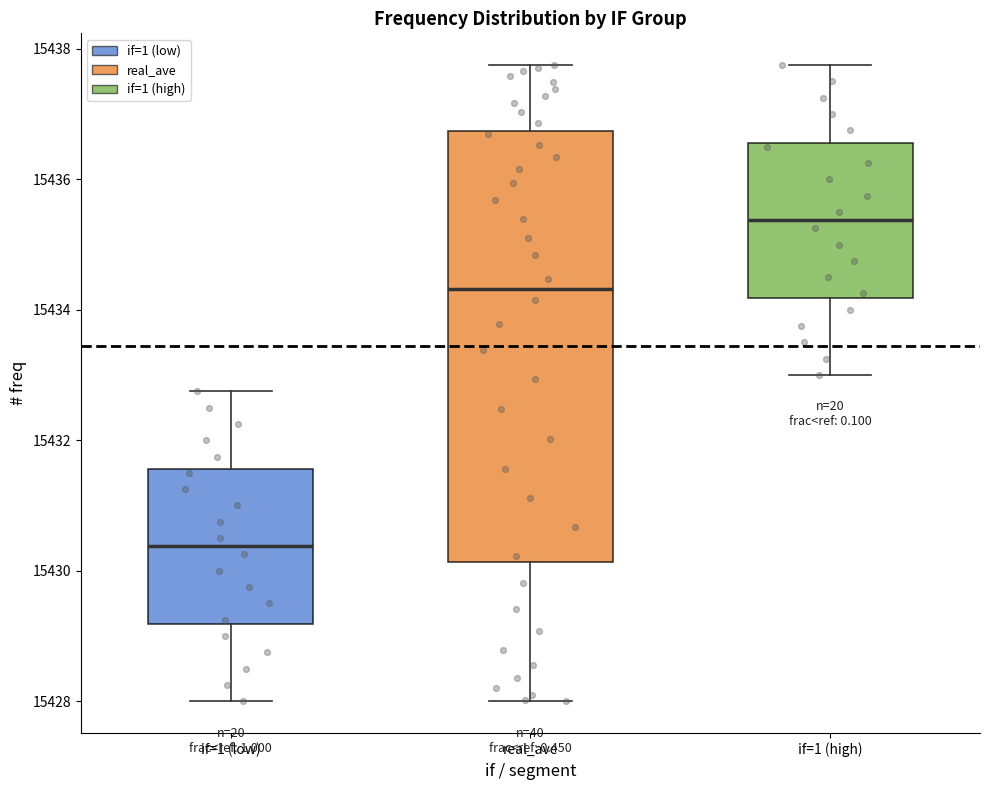

Reading left to right, read every box against the y-axis: the position of its median line, the range the box covers, and the ends of its whiskers. The values are not printed on the chart, so give them approximately, as read against the axis.

if=1 (low): median 15430.4, box 15429.2 to 15431.6, whiskers 15428.0 to 15432.8
real_ave: median 15434.4, box 15430.2 to 15436.8, whiskers 15428.0 to 15437.8
if=1 (high): median 15435.4, box 15434.2 to 15436.6, whiskers 15433.0 to 15437.8